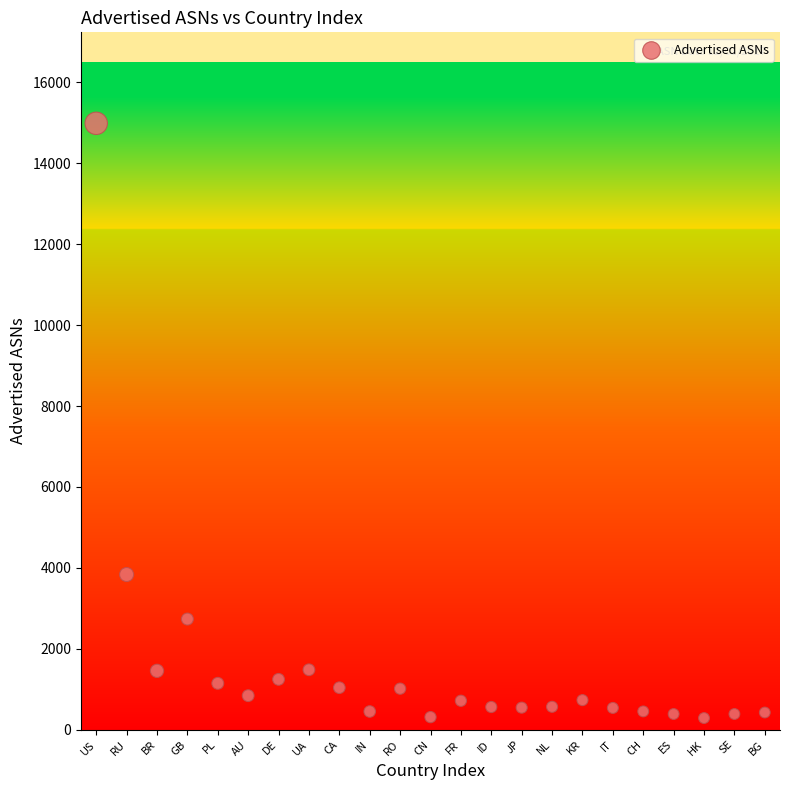

What Y value in the scatter plot is closest to 7637?

3836